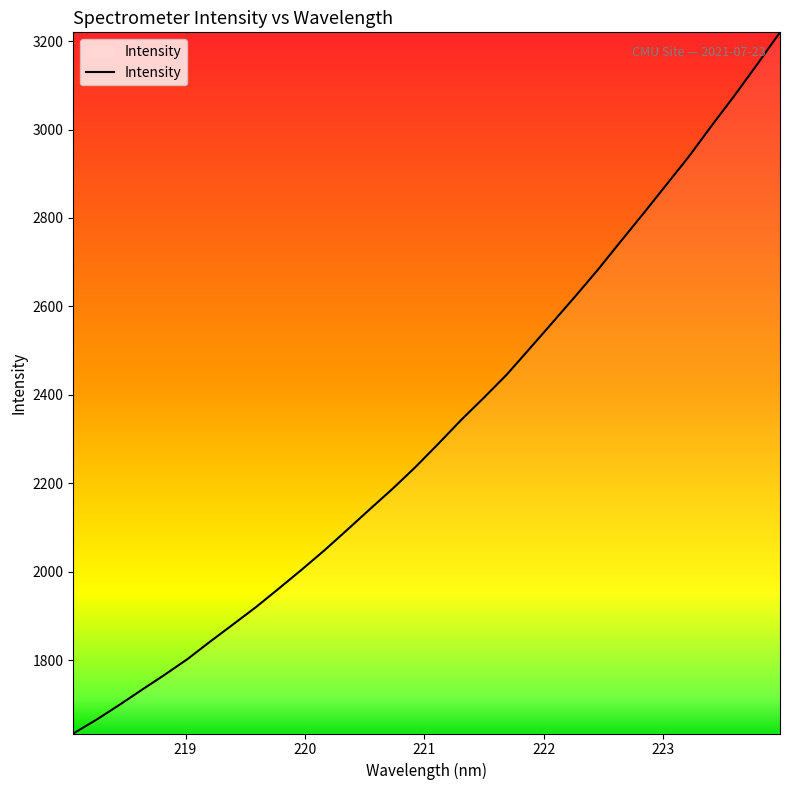

What is the greatest value displayed?

3219.9